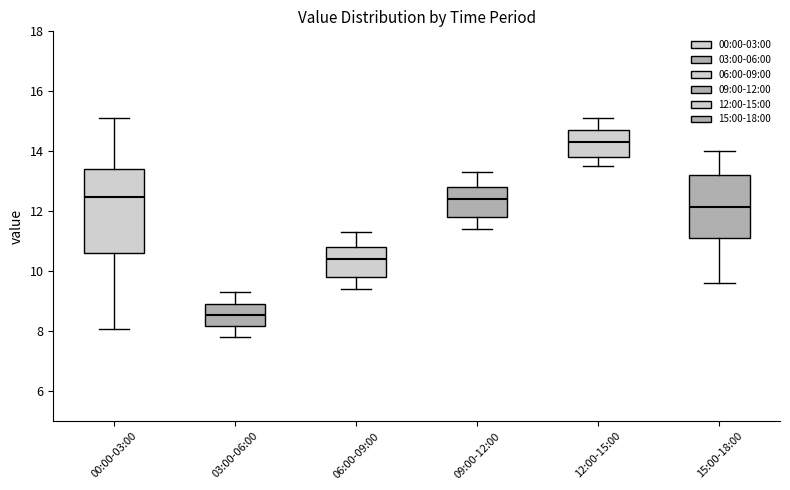

Reading left to right, read every box against the y-axis: the position of its median line, the range the box covers, and the ends of its whiskers. The values are not printed on the chart, so give them approximately, as read against the axis.

00:00-03:00: median 12.4, box 10.6 to 13.4, whiskers 8.0 to 15.2
03:00-06:00: median 8.6, box 8.2 to 9.0, whiskers 7.8 to 9.4
06:00-09:00: median 10.4, box 9.8 to 10.8, whiskers 9.4 to 11.4
09:00-12:00: median 12.4, box 11.8 to 12.8, whiskers 11.4 to 13.4
12:00-15:00: median 14.4, box 13.8 to 14.8, whiskers 13.6 to 15.2
15:00-18:00: median 12.2, box 11.2 to 13.2, whiskers 9.6 to 14.0